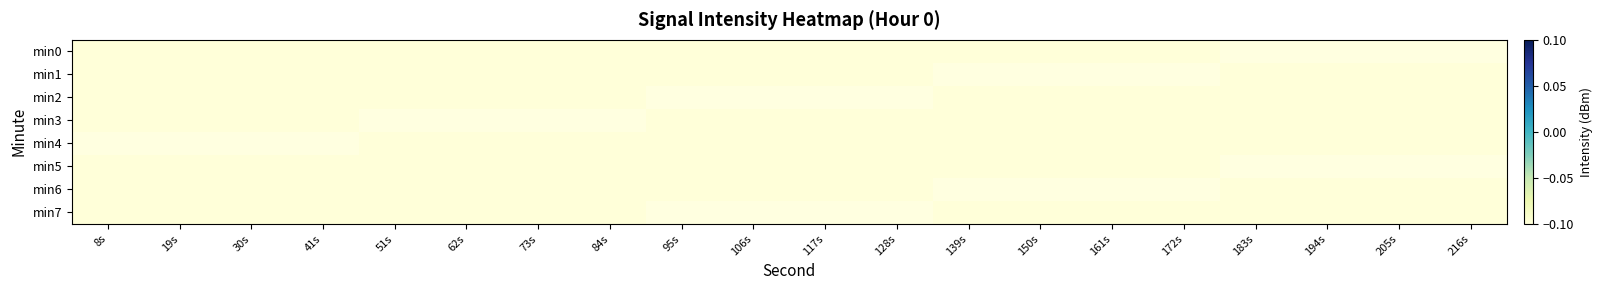

Is it true that min4 equals -47.8 at 73s?

False